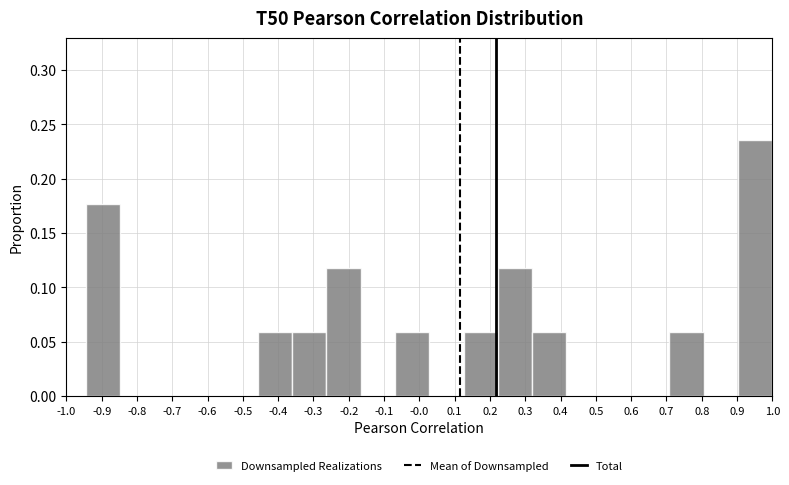

Which range on the x-axis has the tallest bar?

0.90 to 1.00